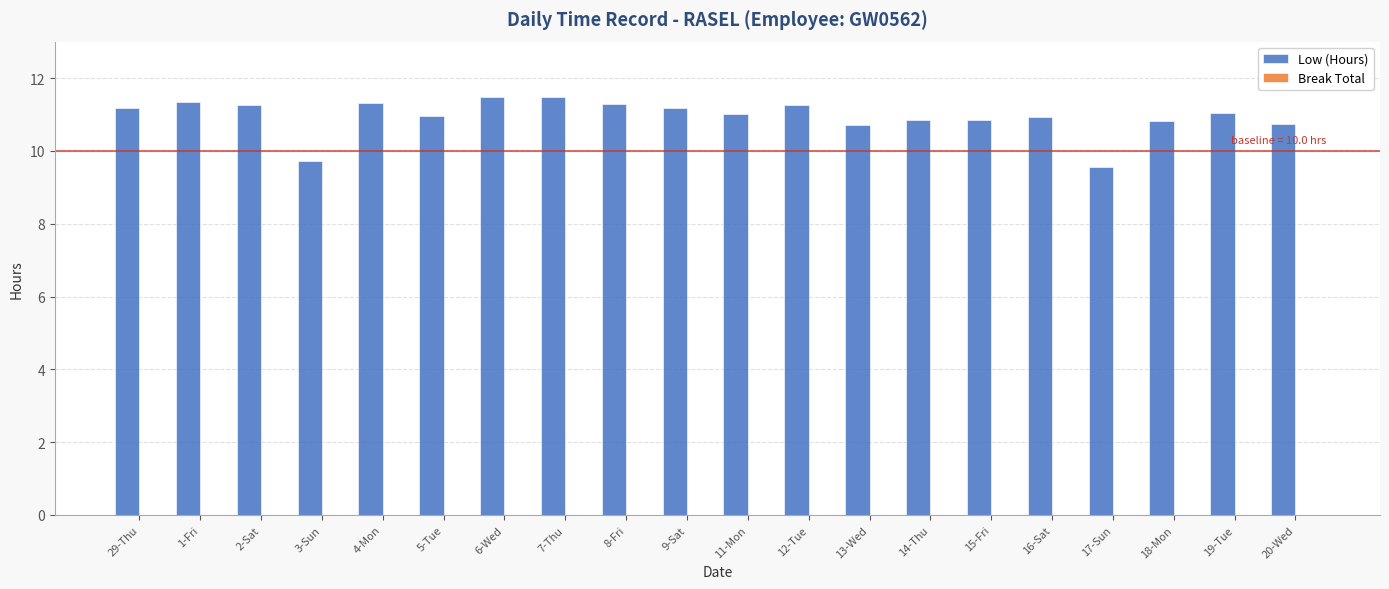

Read the value at 9-Sat.

11.2